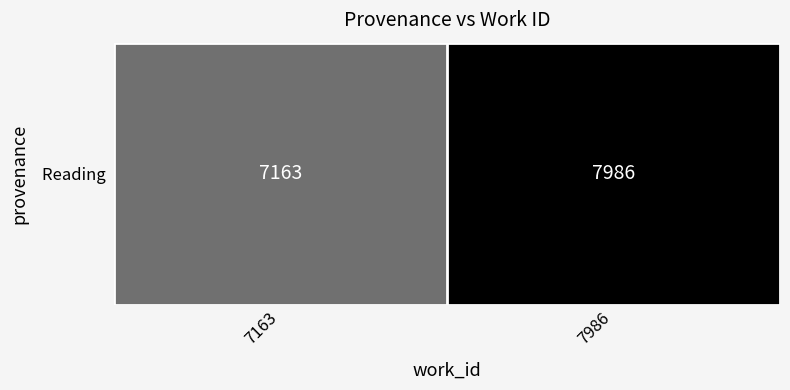

What is the difference between the maximum and minimum values?

823